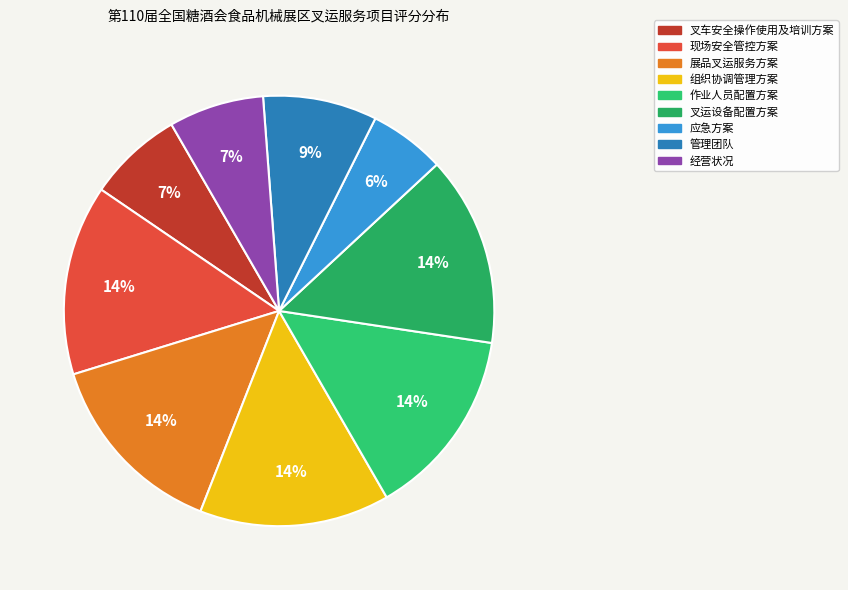

What is the largest slice in the pie chart?

现场安全管控方案